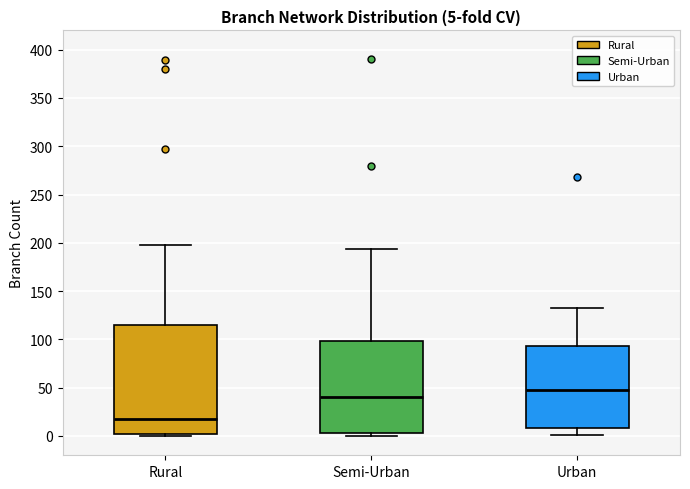

Which box has the lowest median line?

Rural